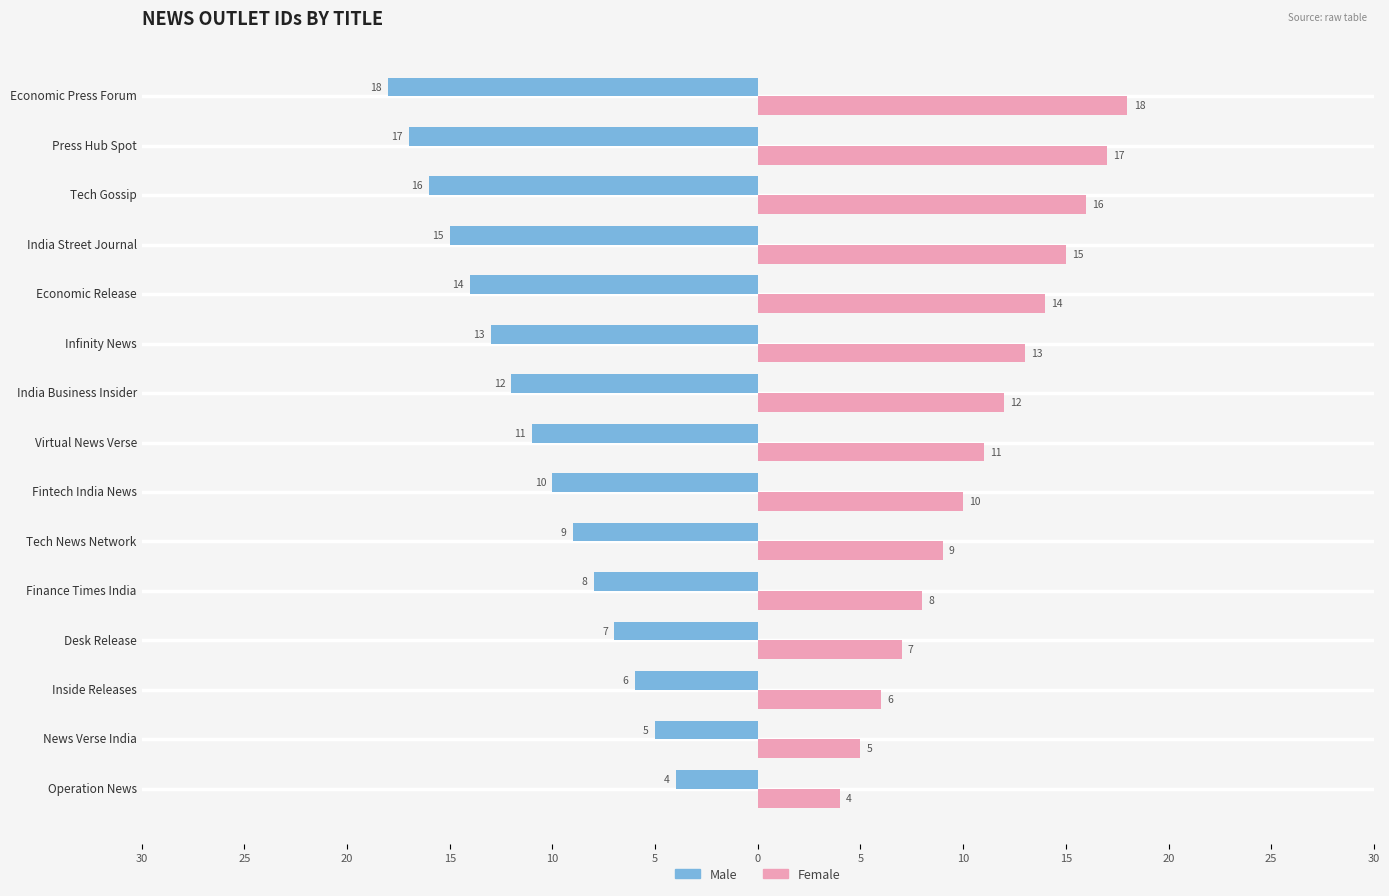

What are all the series names shown in the legend?

Male, Female